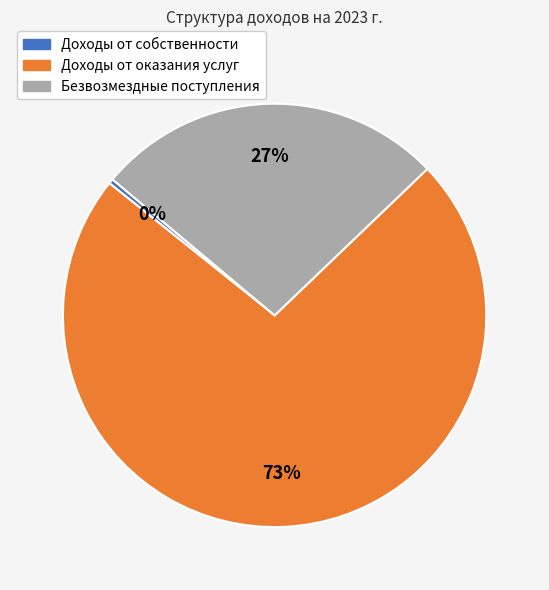

How many slices are in this pie chart?

3